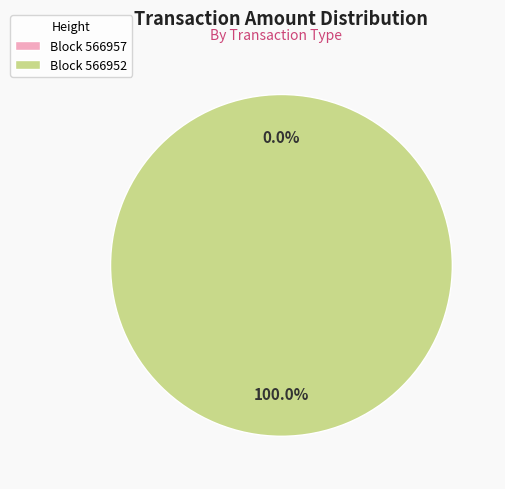

Does 566952 represent more than half of the total?

Yes